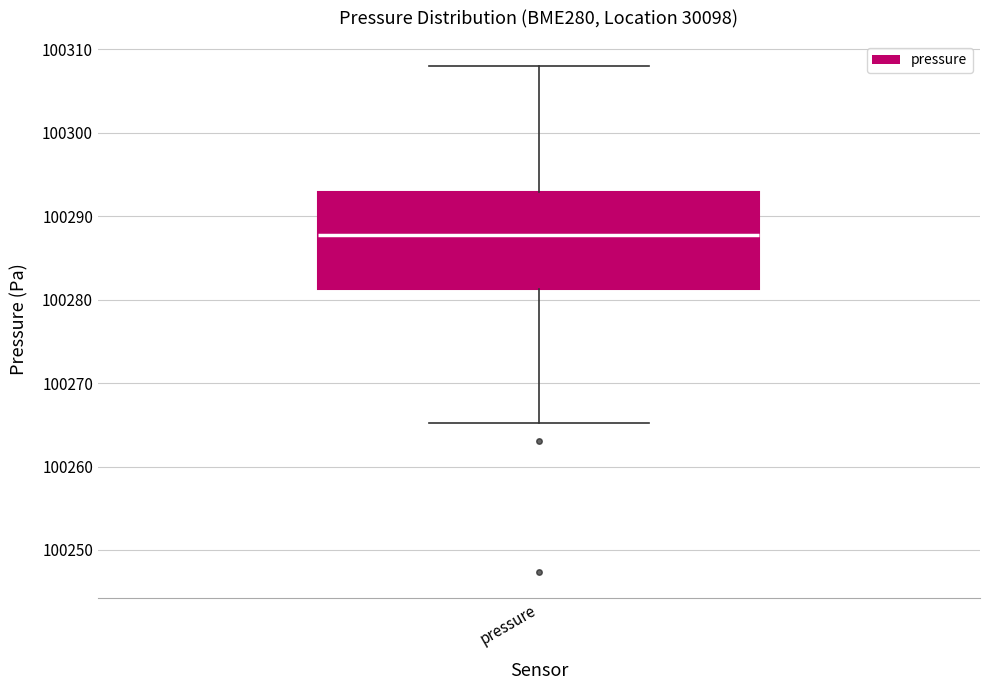

Transcribe this box plot: give where the median line is, the range the box spans, and where the two whiskers end, as read against the y-axis. The values are not printed on the chart, so give them approximately, as read against the axis.

median 100288, box 100281 to 100293, whiskers 100265 to 100308